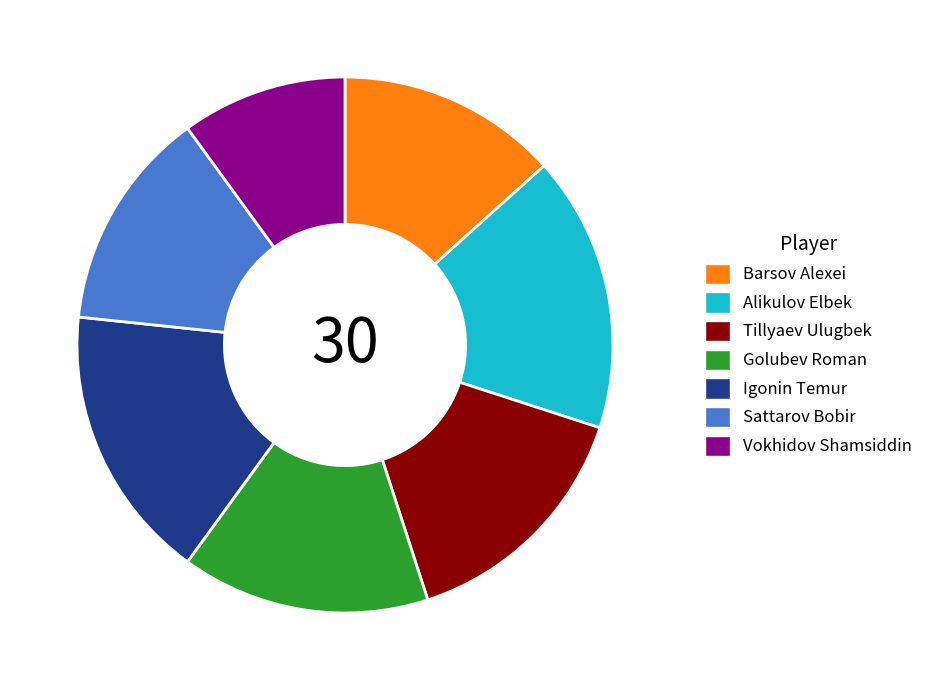

Do Vokhidov Shamsiddin and Barsov Alexei together represent more than half of the pie?

No